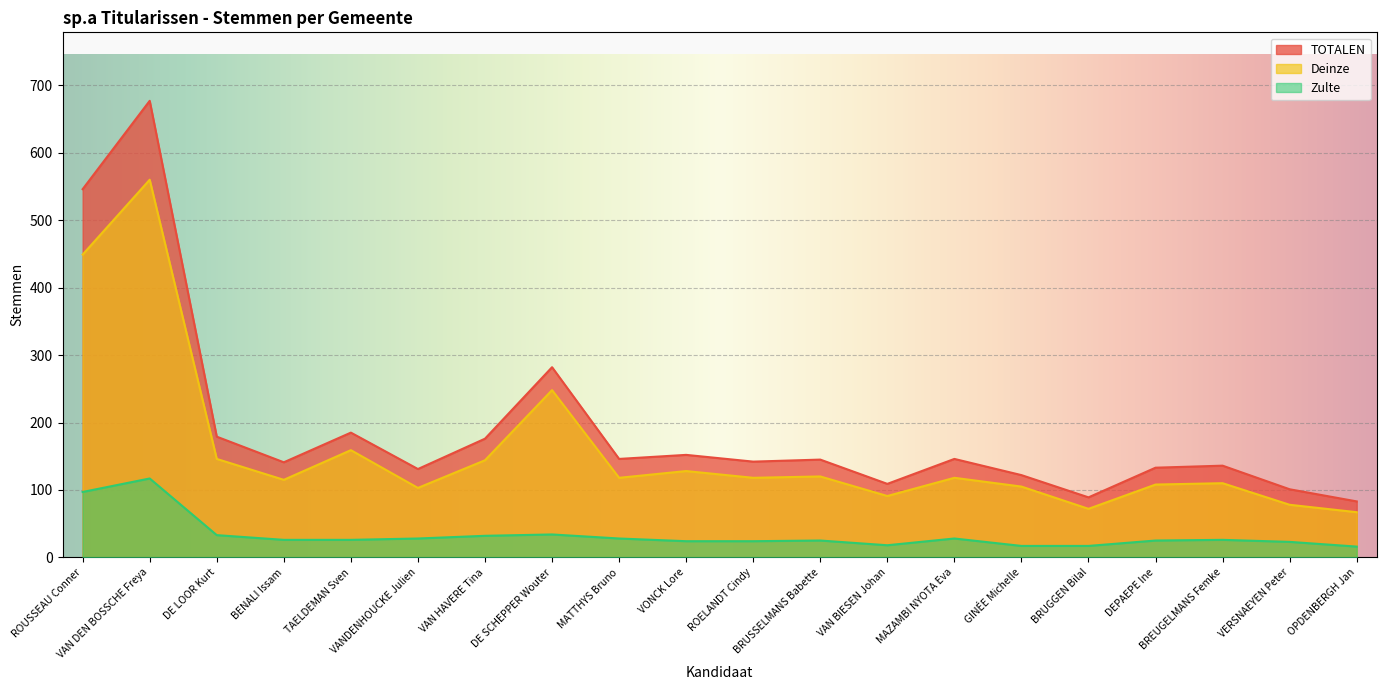

Is the value of Deinze at BRUSSELMANS Babette greater than the value of Zulte at DE LOOR Kurt?

Yes